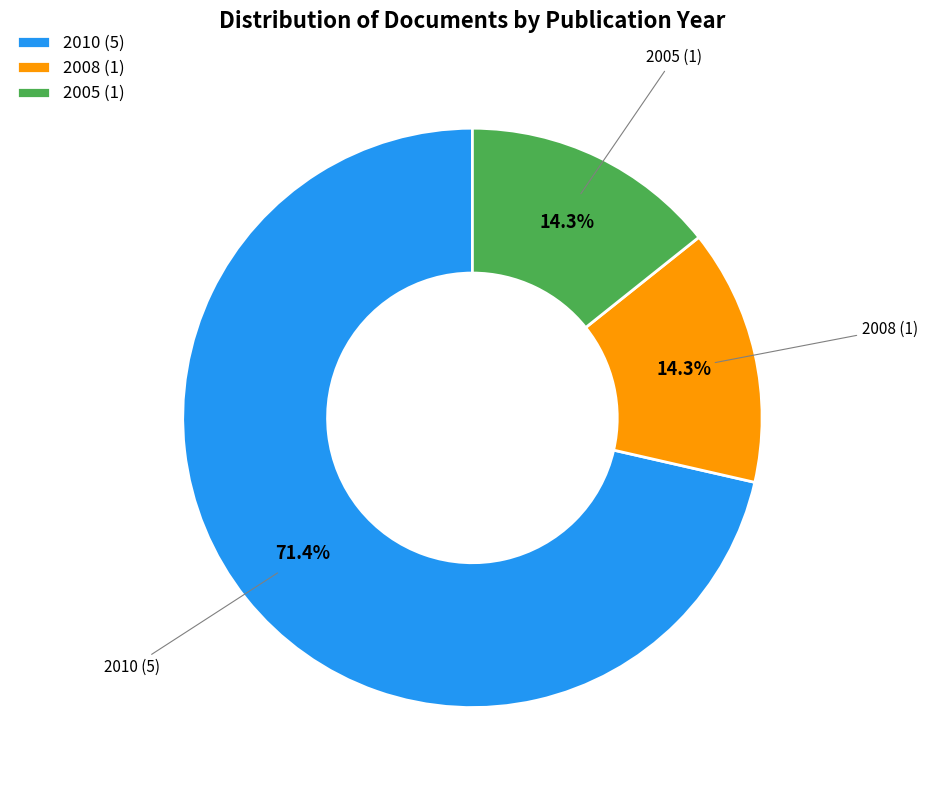

What is the ratio of the value at 2008 (1) to the value at 2005 (1)?

1.0